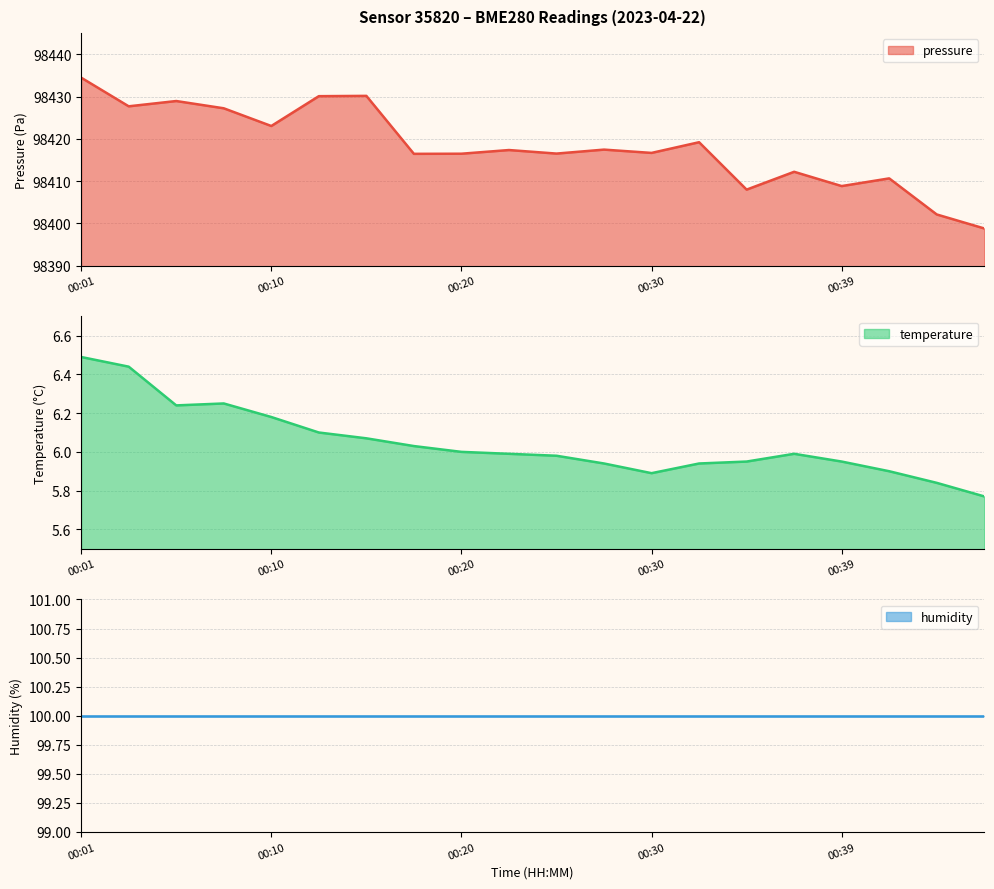

What is the difference between the highest and lowest values at 00:47?

98393.0